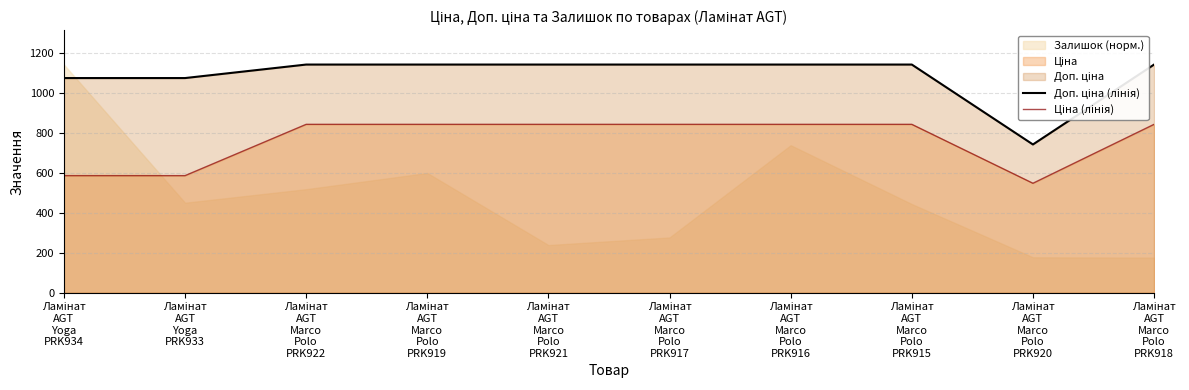

What is the minimum value for Ціна (лінія)?

547.8